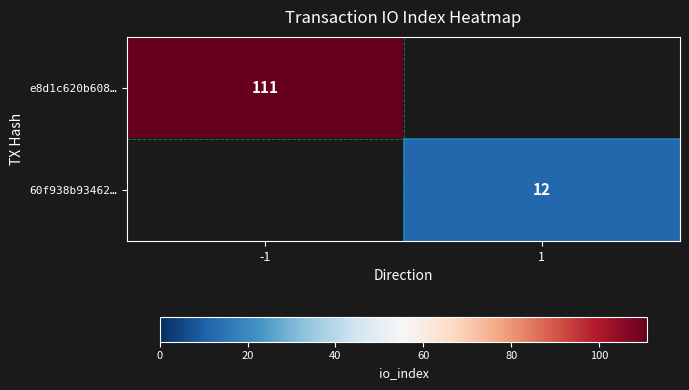

True or false: 60f938b93462… has a value of 17 at 1.

False